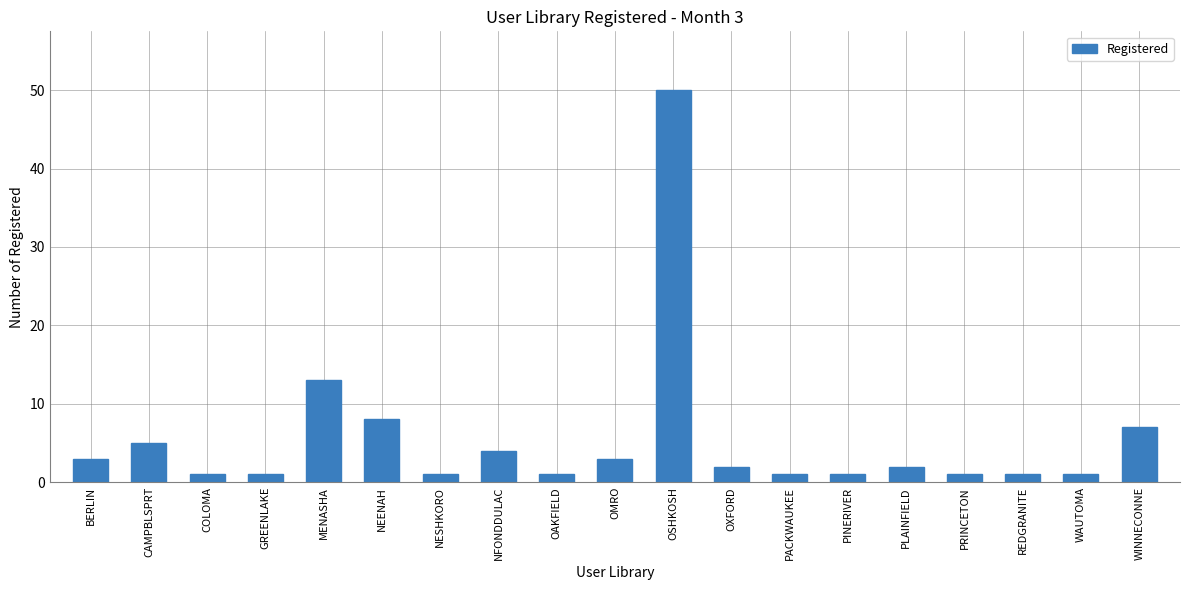

What is the label of the 16th bar from the right?

GREENLAKE